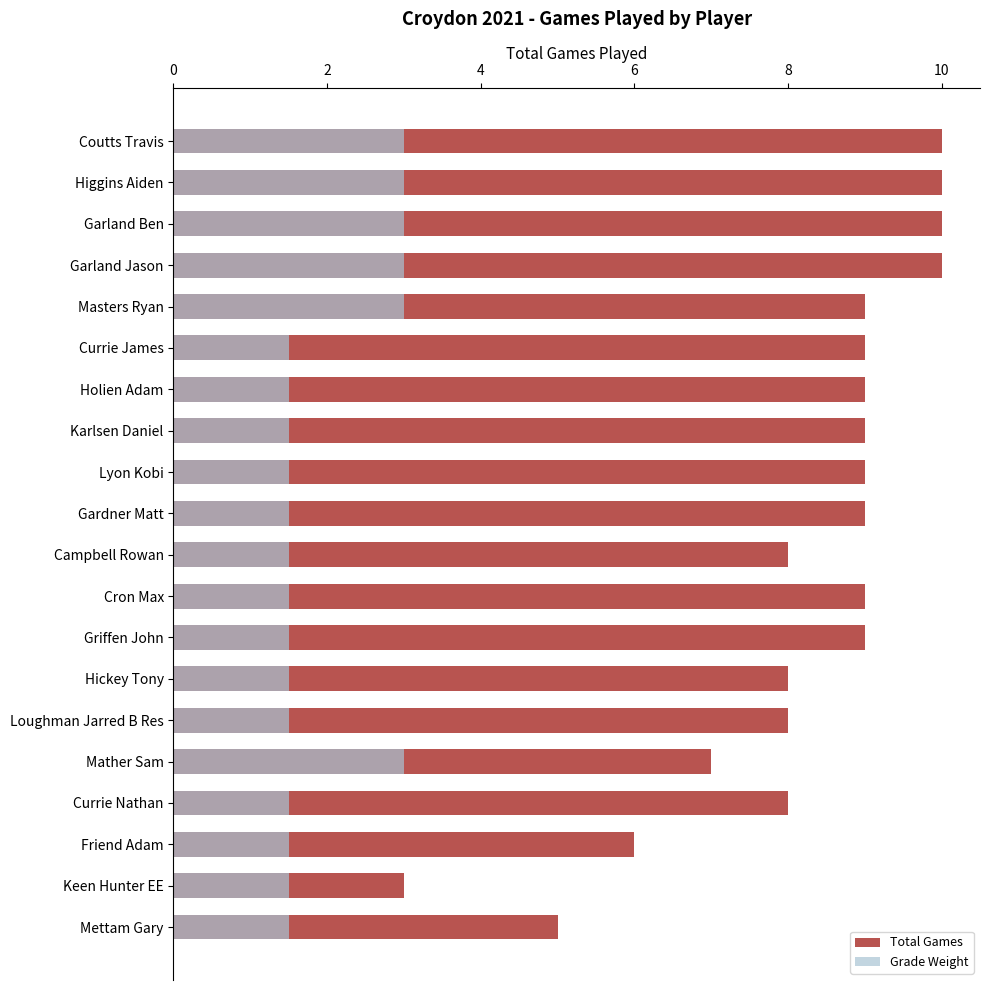

Which series has the widest spread of values?

Total Games